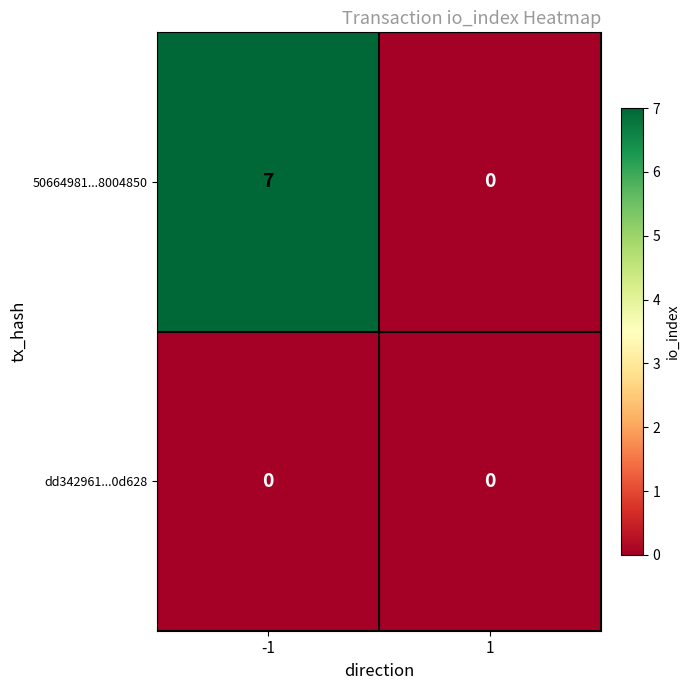

Between -1 and 1, which series saw the biggest shift?

50664981...8004850